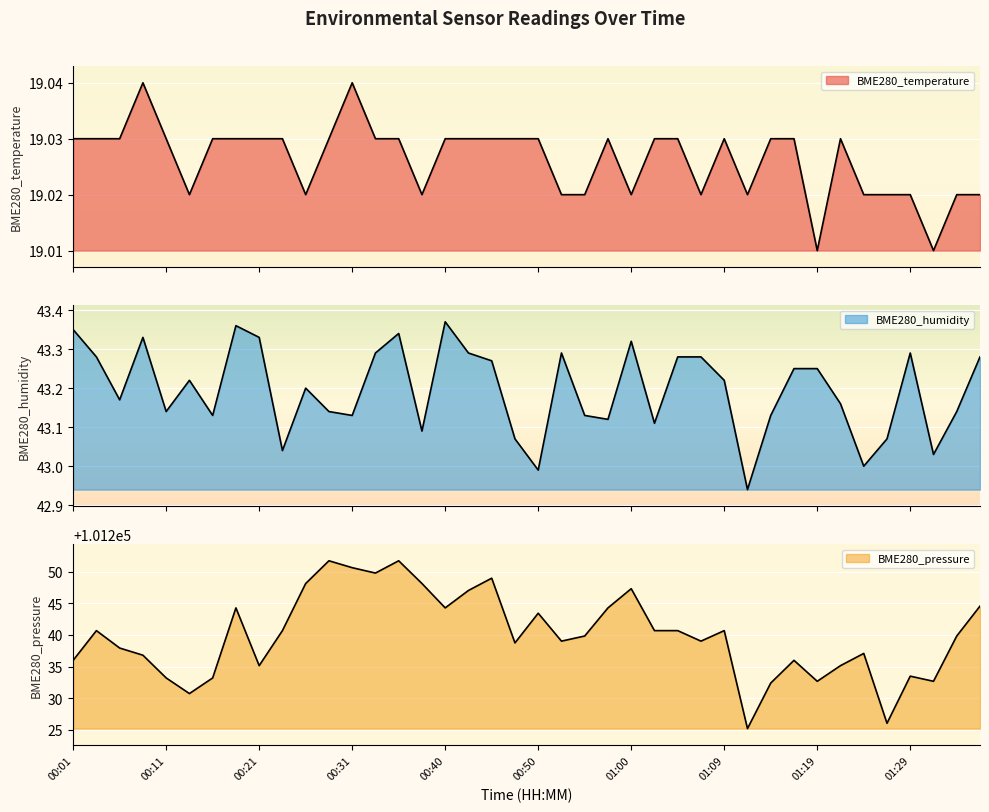

Is the value of BME280_pressure at 00:01 greater than the value of BME280_humidity at 00:04?

Yes